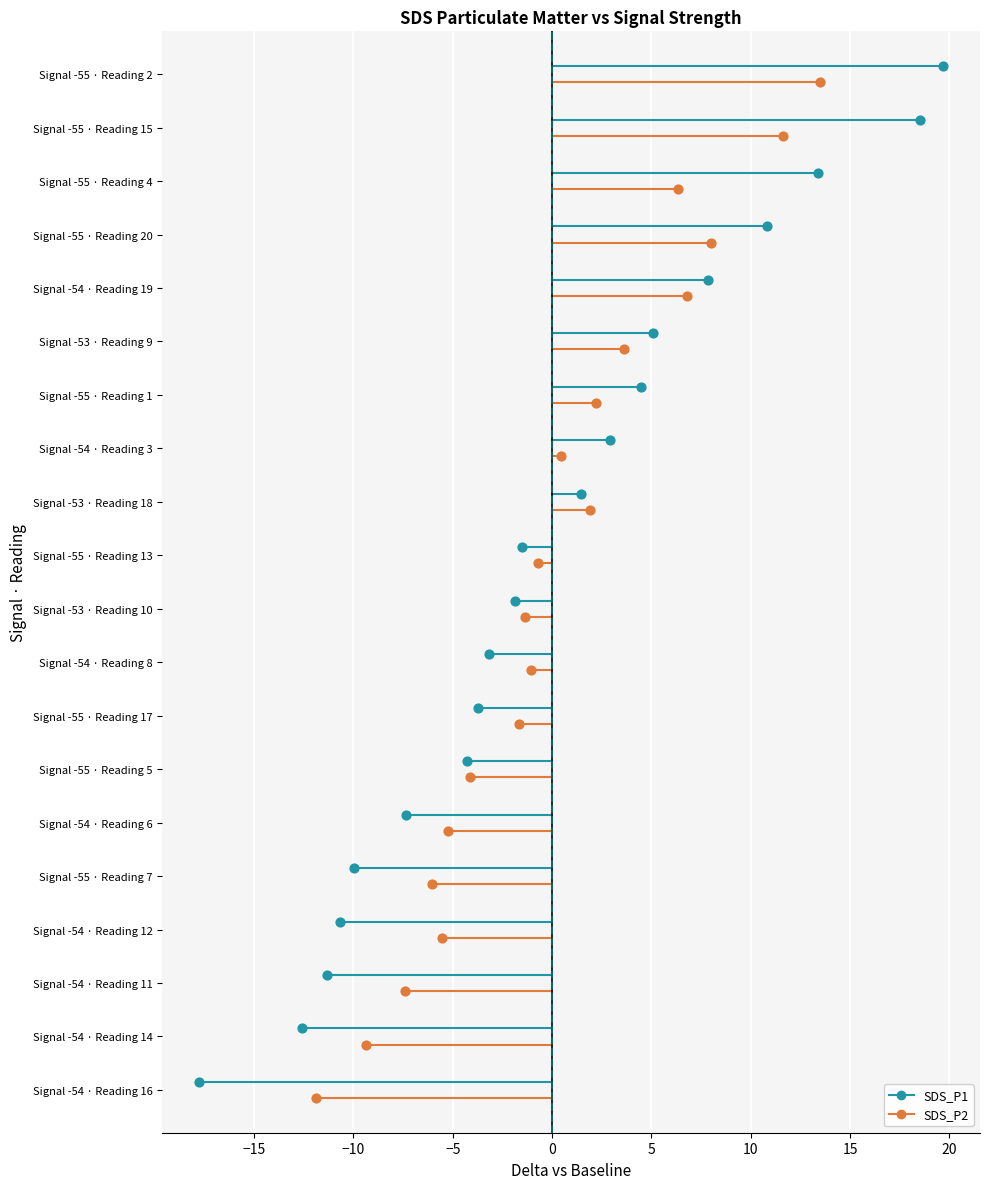

Is the value of SDS_P1 at −15 greater than the value of SDS_P2 at −15?

Yes